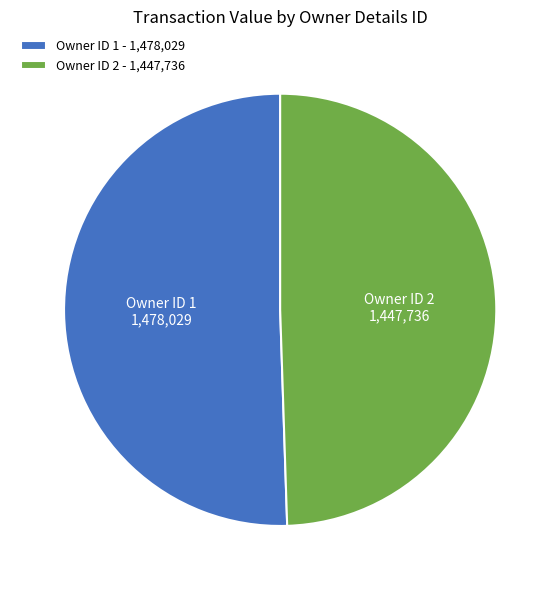

Does any single category account for the majority?

Yes